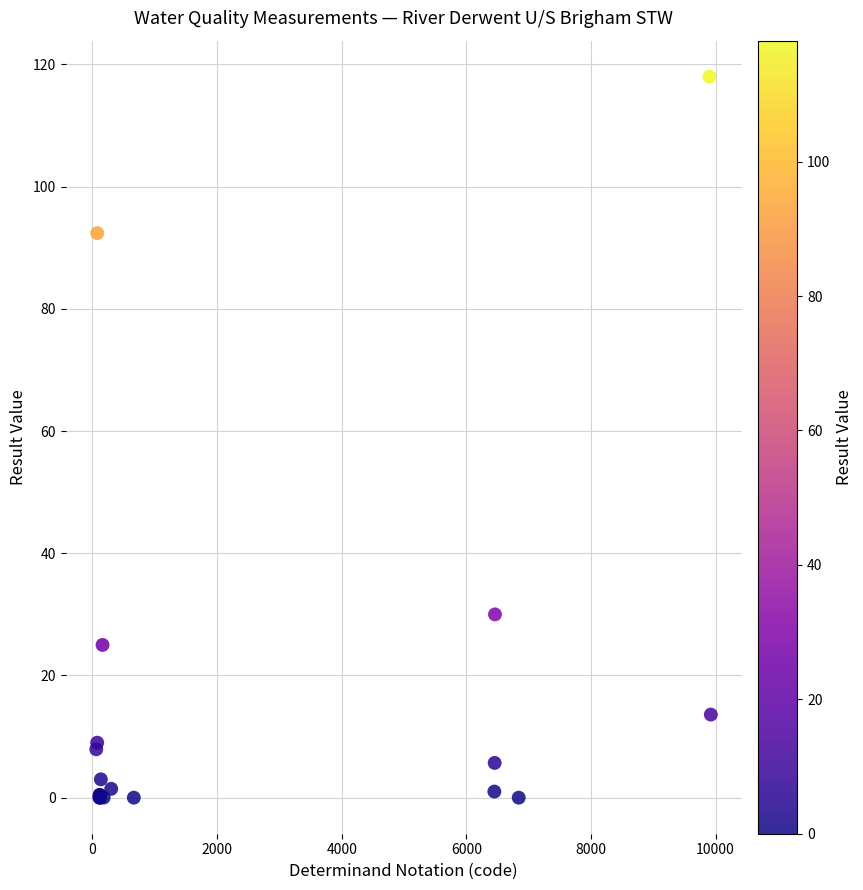

What Y value in the scatter plot is closest to 59?

30.0